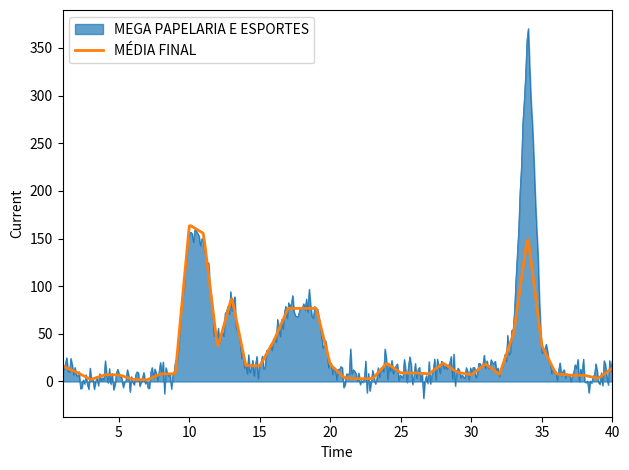

What is the lowest value of the MÉDIA FINAL series?

1.7